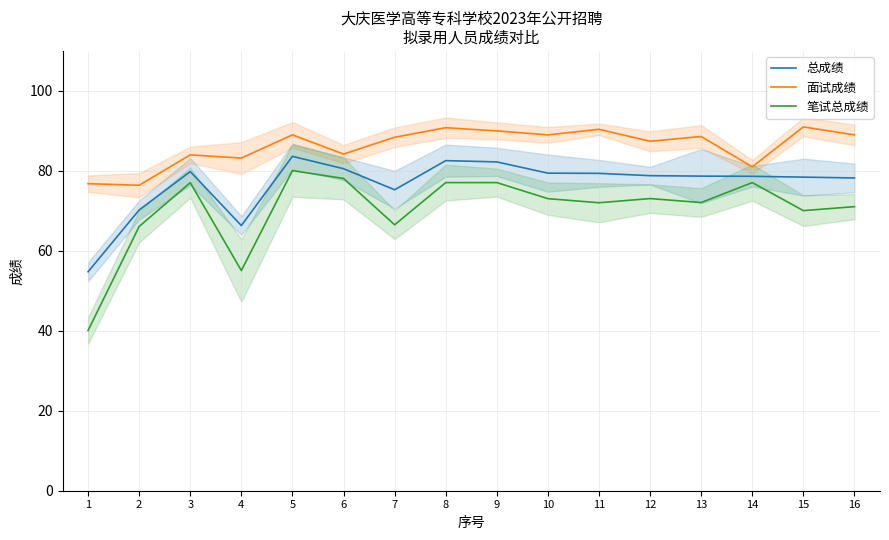

What is the minimum value shown in the chart?

40.1